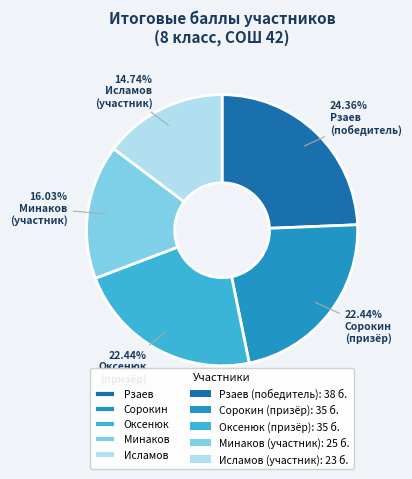

How many segments does this pie chart have?

5